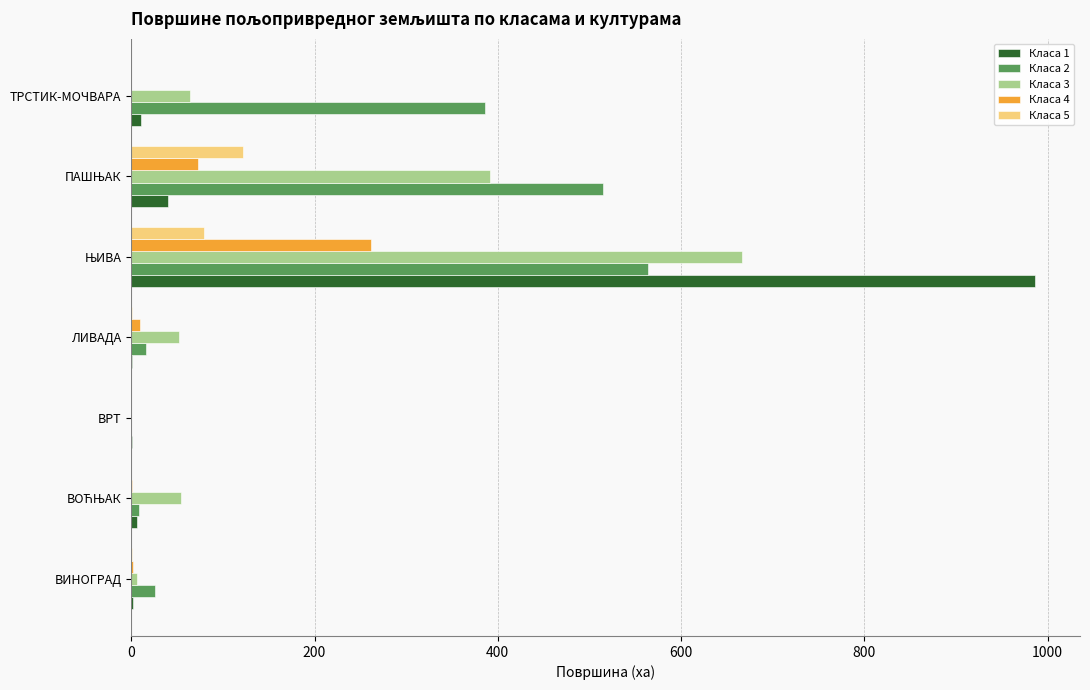

What is the sum of all Класа 3 values?

1234.8